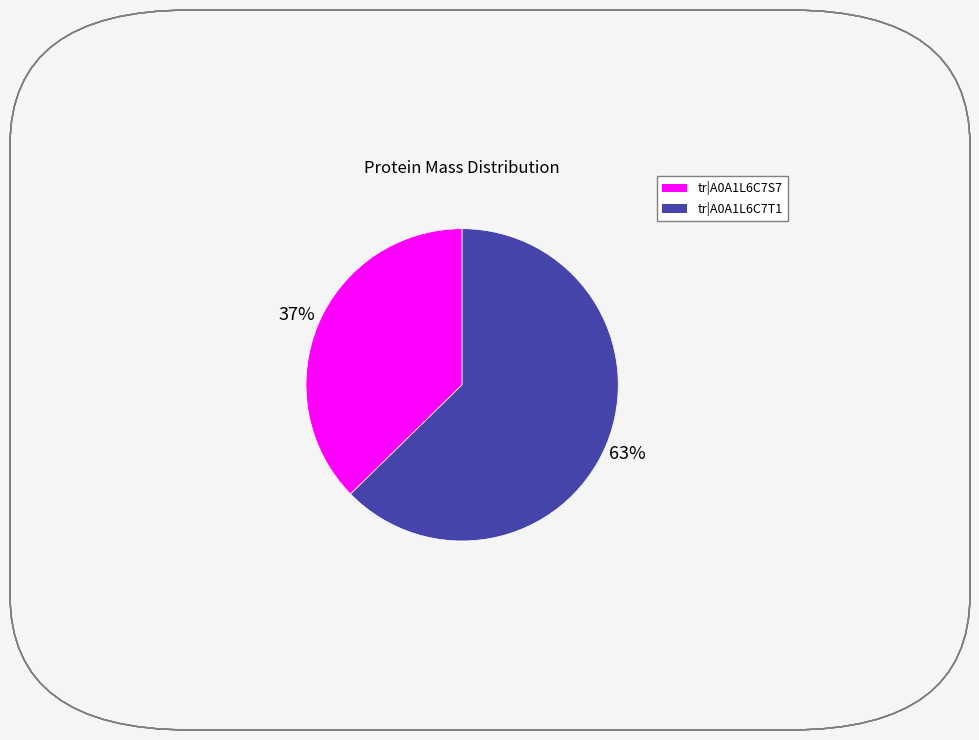

How many segments does this pie chart have?

2